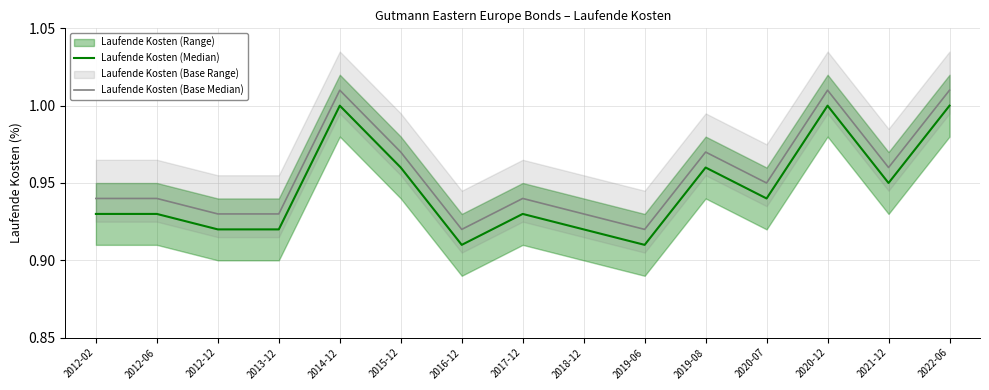

At which category does Laufende Kosten (Base Median) reach its first local valley?

2016-12